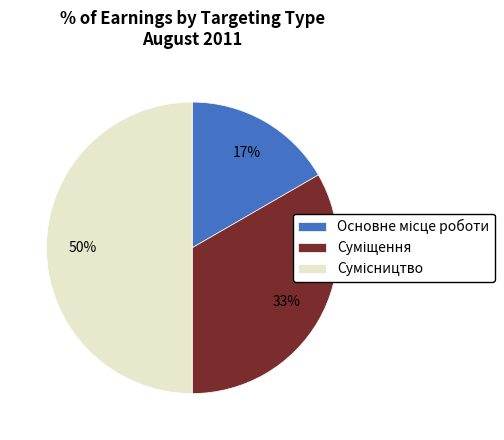

To the nearest percent, what is the difference between the largest and smallest slice percentages?

33%